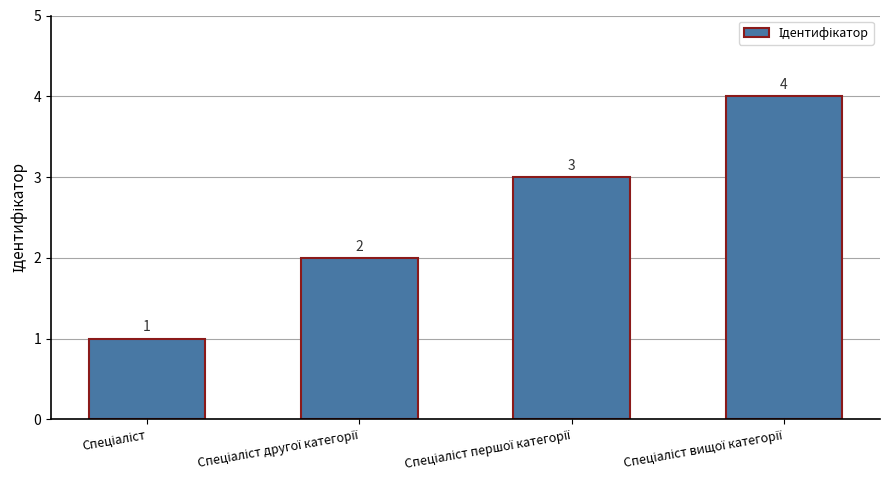

What is the minimum value shown in the chart?

1